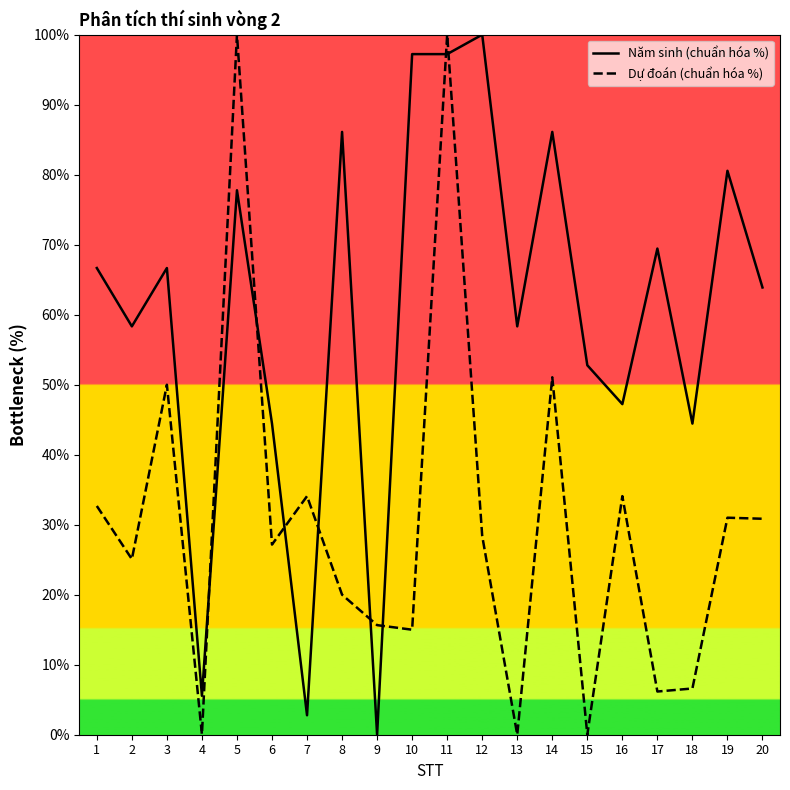

The Dự đoán (chuẩn hóa %) series shows 34.1 at 7. True or false?

True